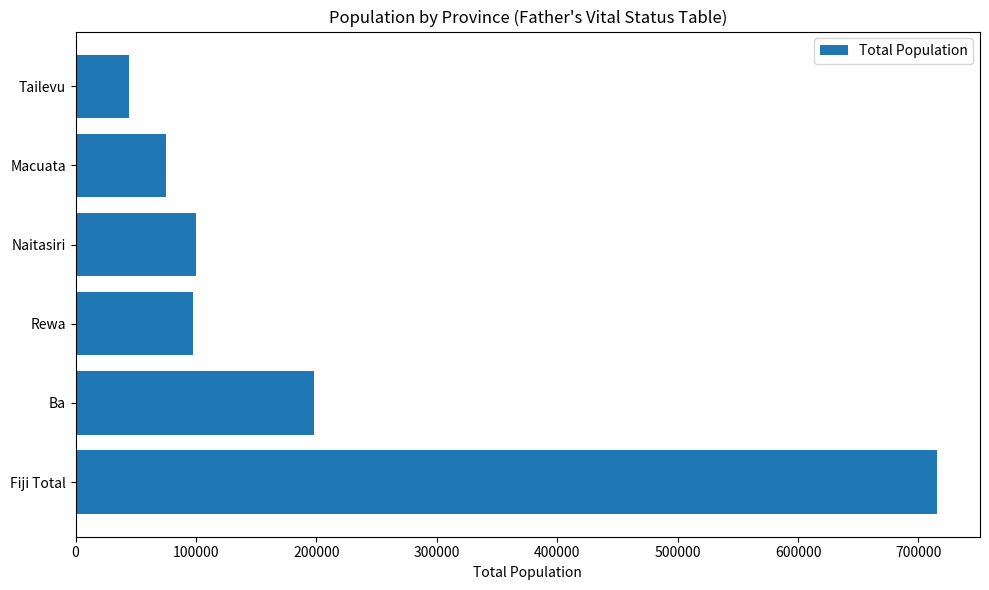

What is the minimum value shown in the chart?

44249